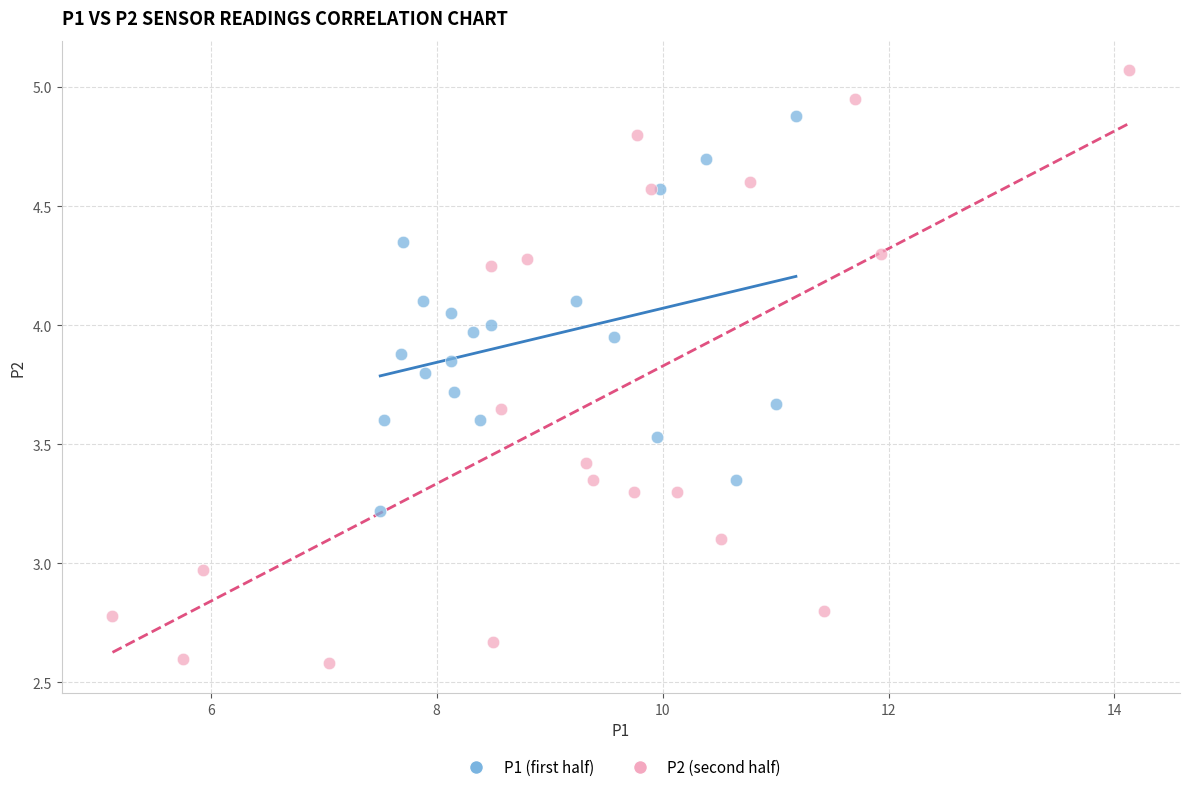

Which series has the widest spread of Y values?

P2 (second half)